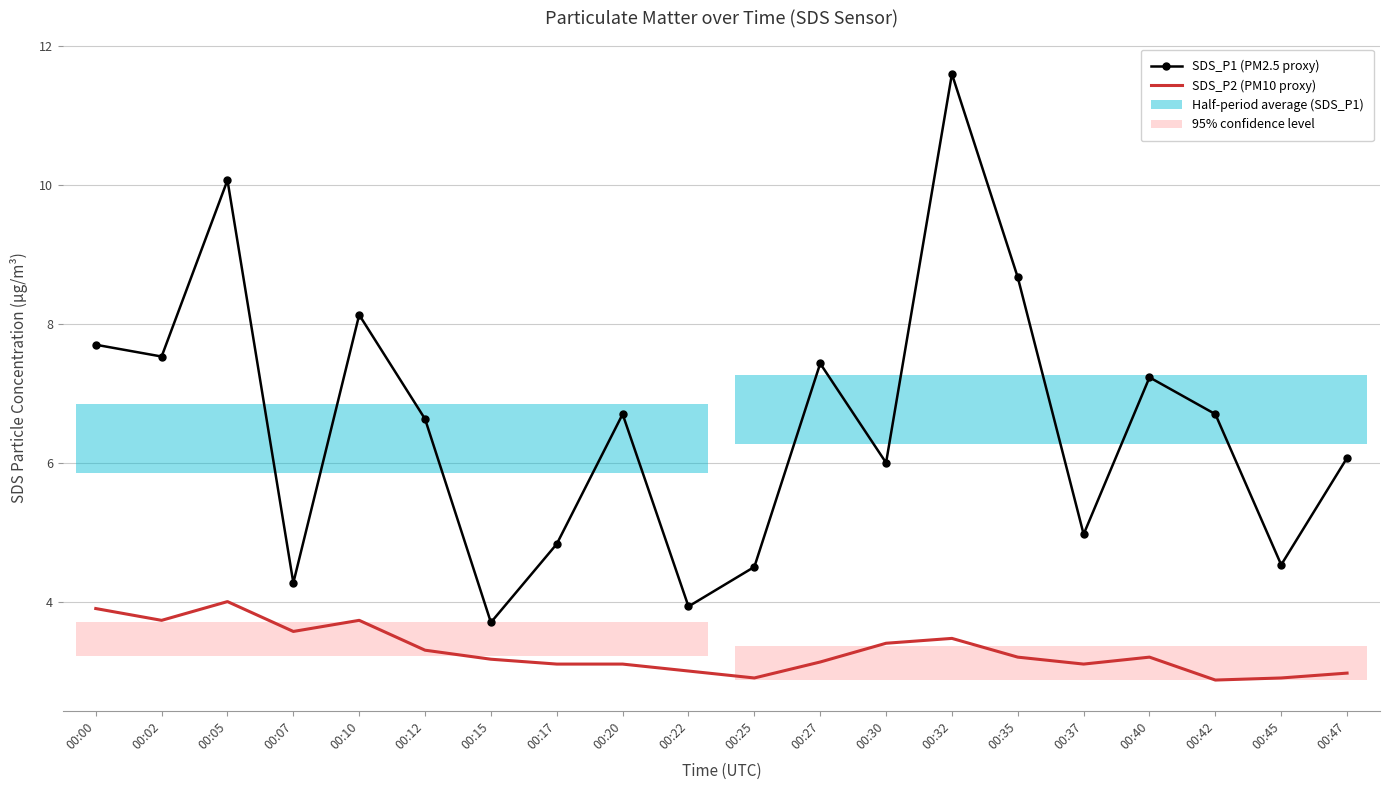

Does the chart have visible grid lines?

Yes